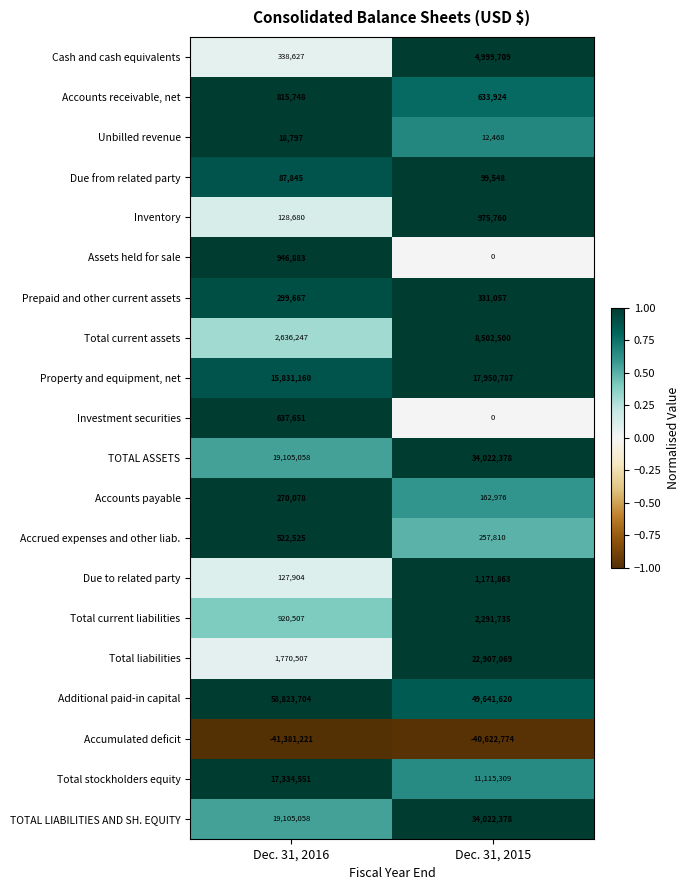

Which series has the largest total across all categories?

Additional paid-in capital